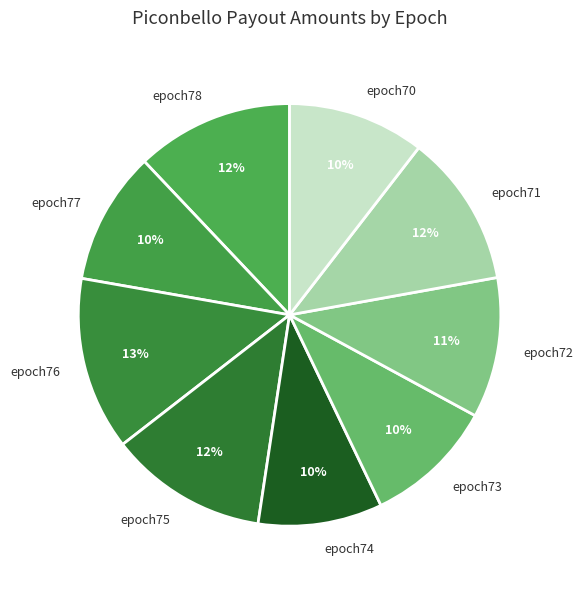

Which category has the biggest portion of the pie?

epoch76